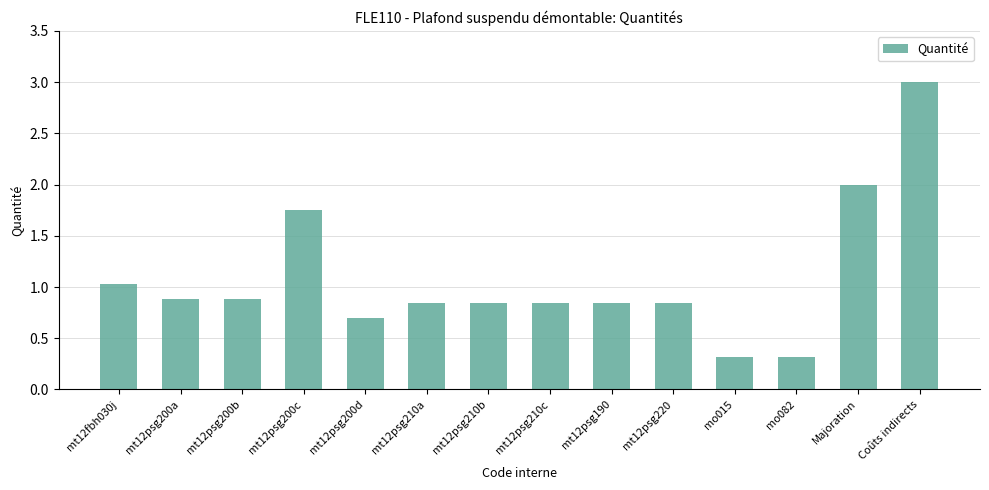

What is the label of the 7th bar from the left?

mt12psg210b